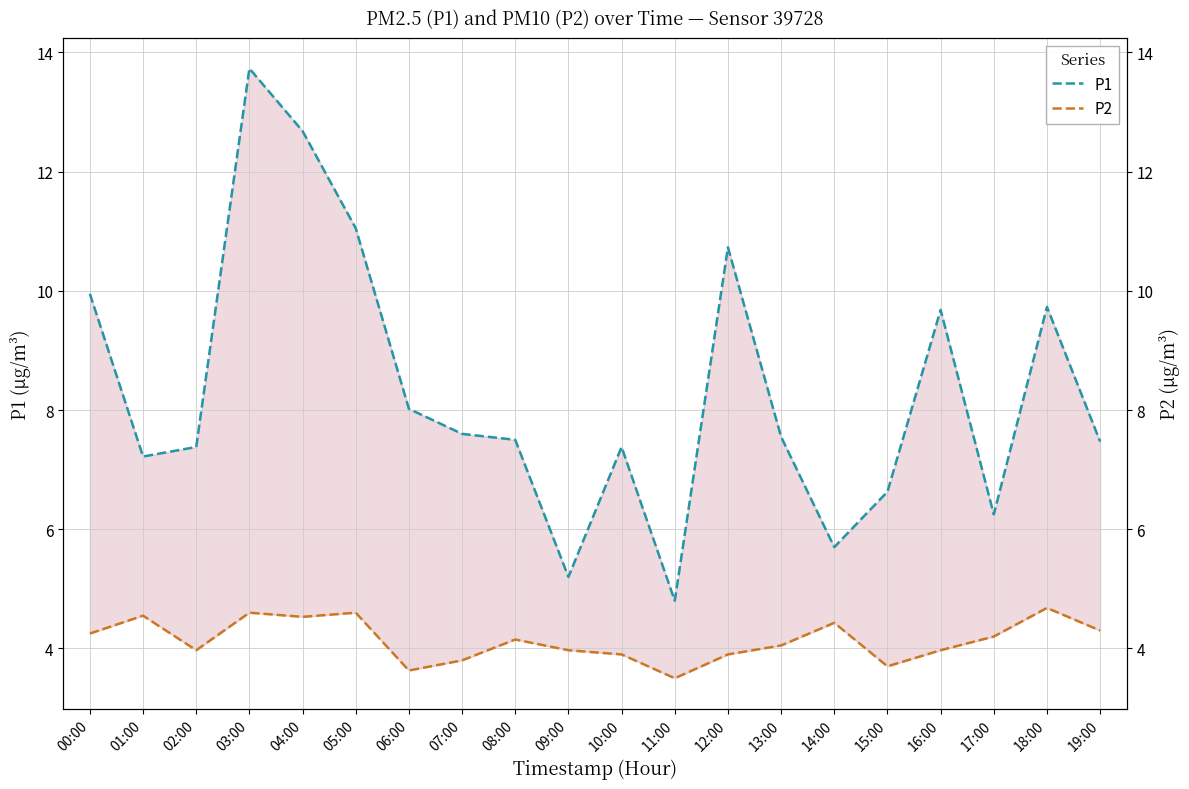

How many data points in P1 are above 7?

15